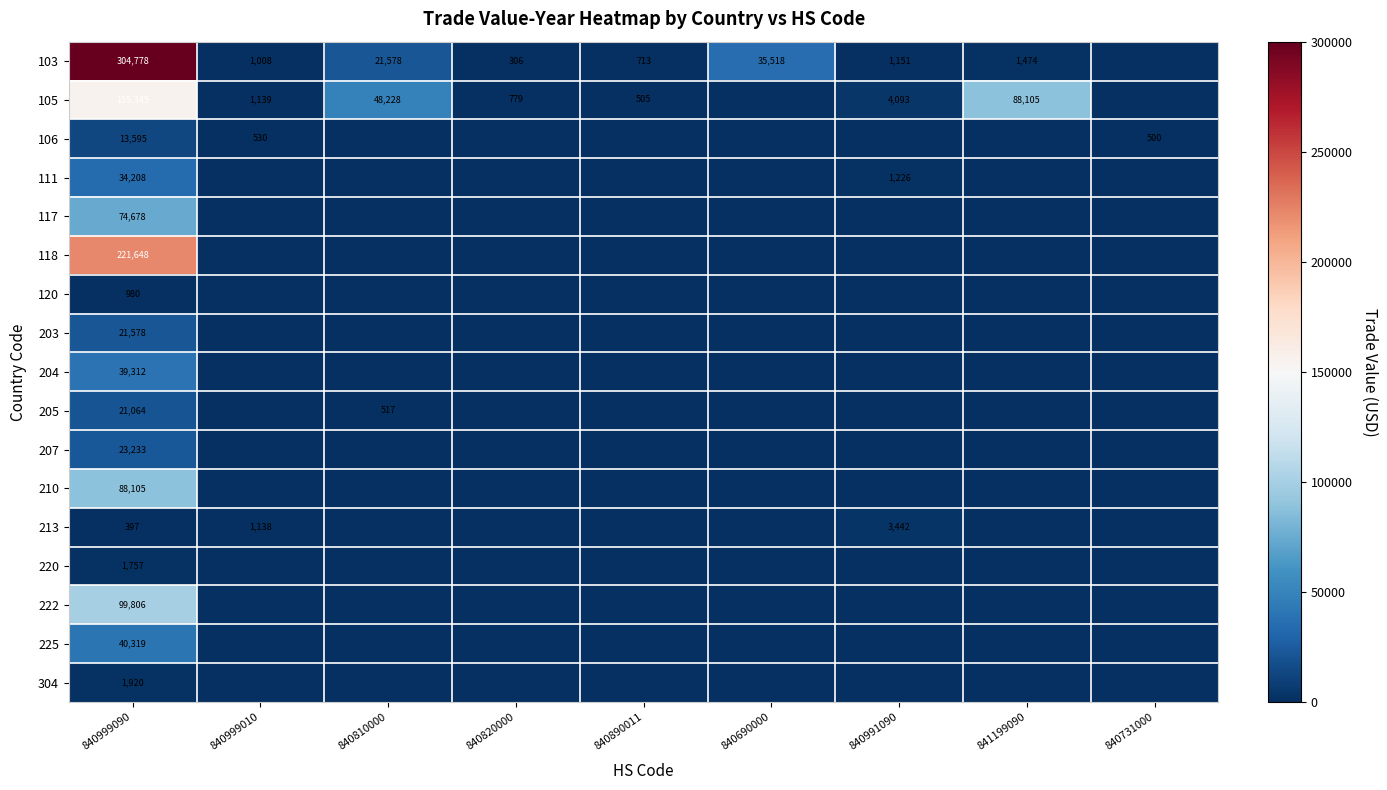

What is the greatest value displayed?

304778